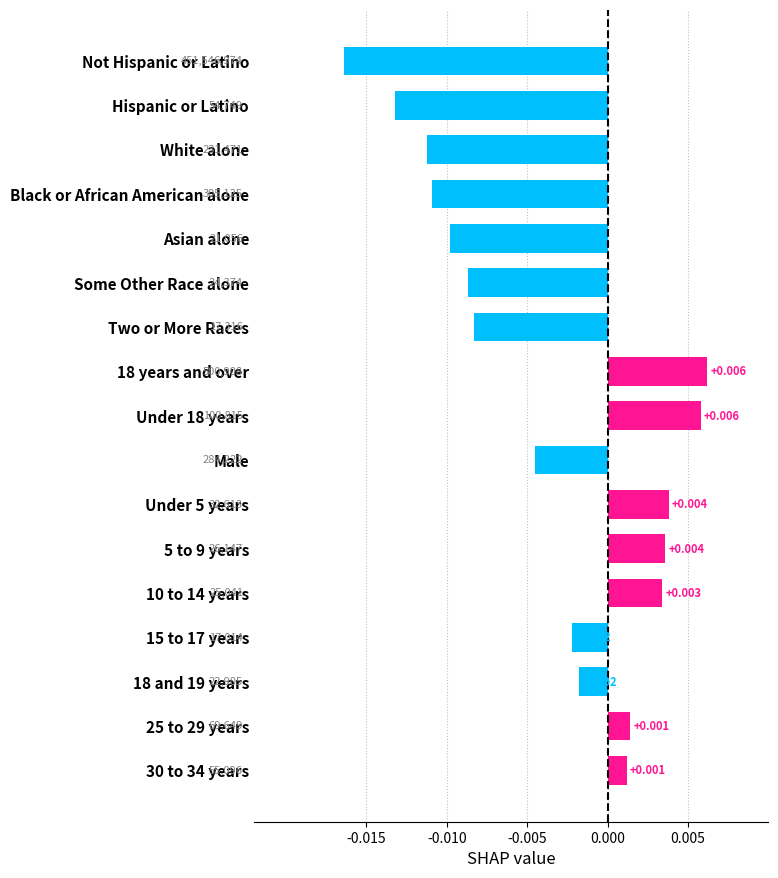

Which has a higher value, Two or More Races or Black or African American alone?

Two or More Races